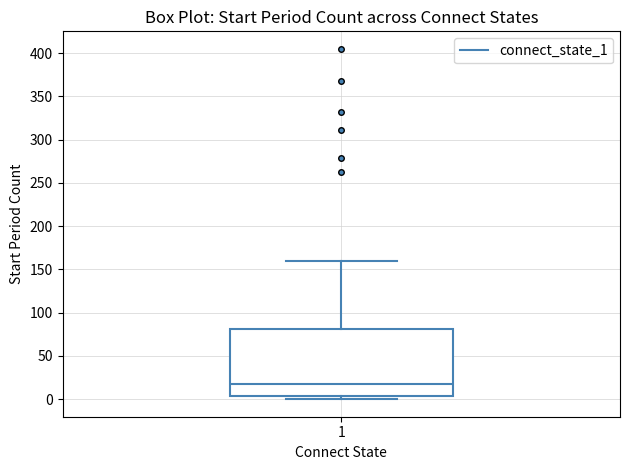

Read this box plot against the y-axis: the position of the median line, the range covered by the box, and the ends of both whiskers. The values are not printed on the chart, so give them approximately, as read against the axis.

median 15, box 5 to 80, whiskers 0 to 160